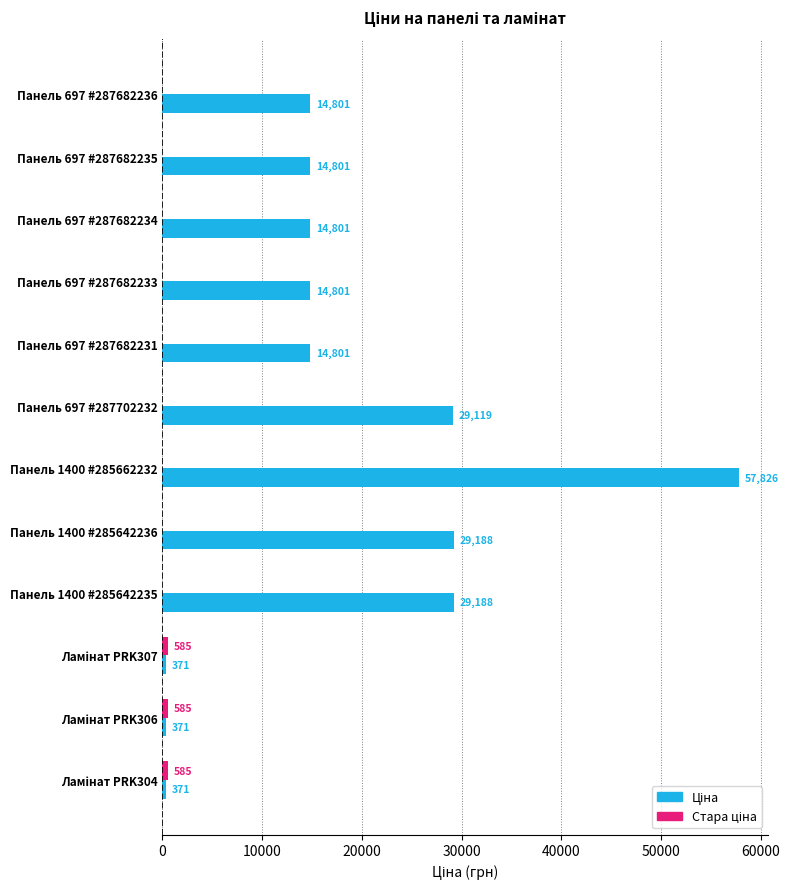

At which category is the sum across all series the highest?

Панель 1400 #285662232